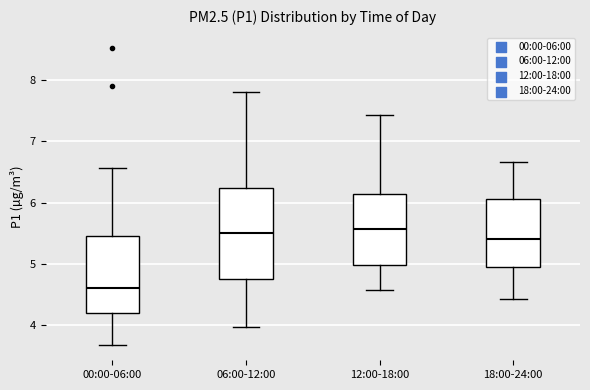

Where does the upper whisker of the box for 00:00-06:00 end on the y-axis? The values are not printed on the chart, so give them approximately, as read against the axis.

6.6